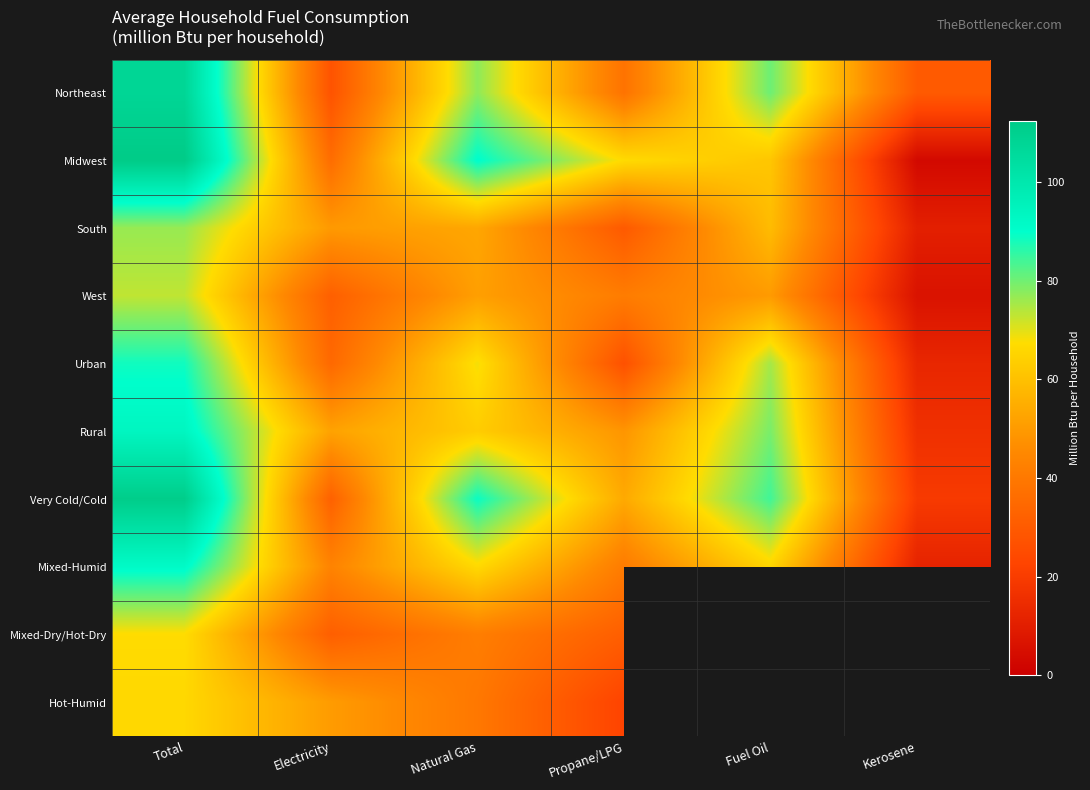

At which label is Midwest closest to 57?

Fuel Oil